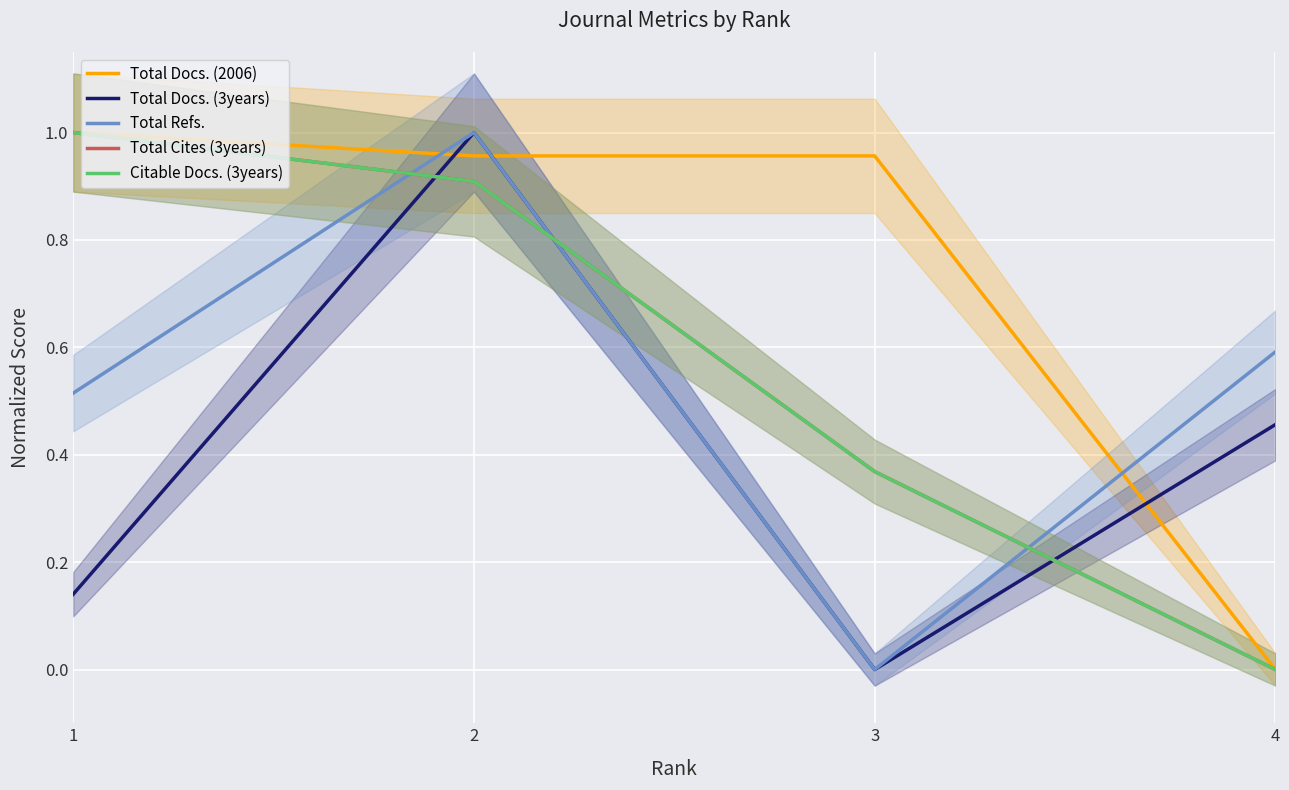

Which series changed the most between 1 and 4?

Total Docs. (2006)